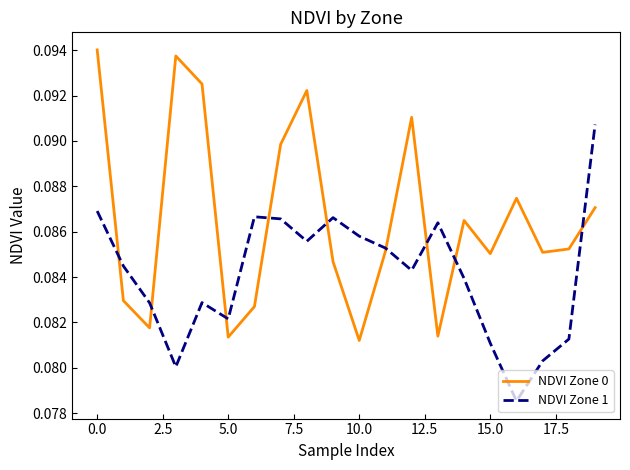

Which series has the largest total across all categories?

NDVI Zone 0